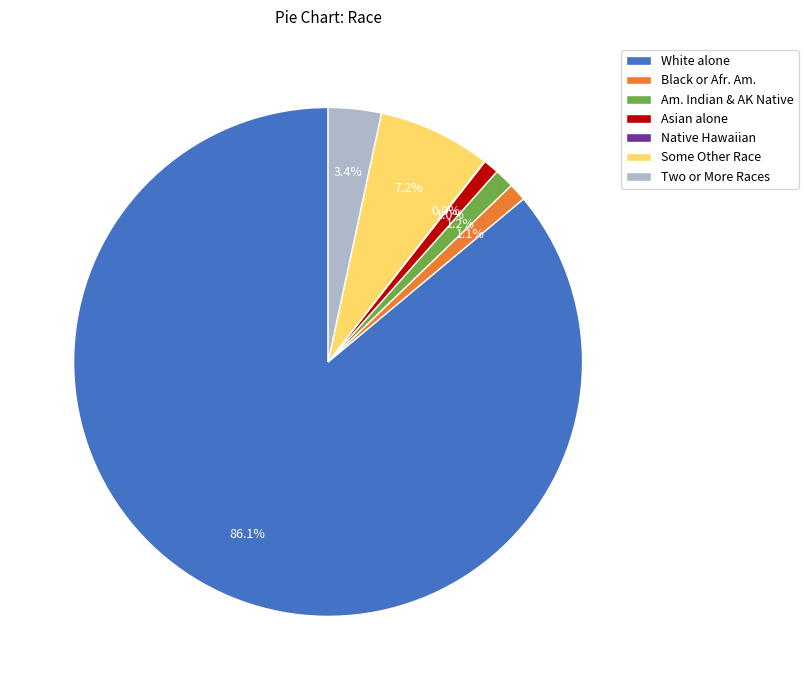

What is the largest slice in the pie chart?

White alone